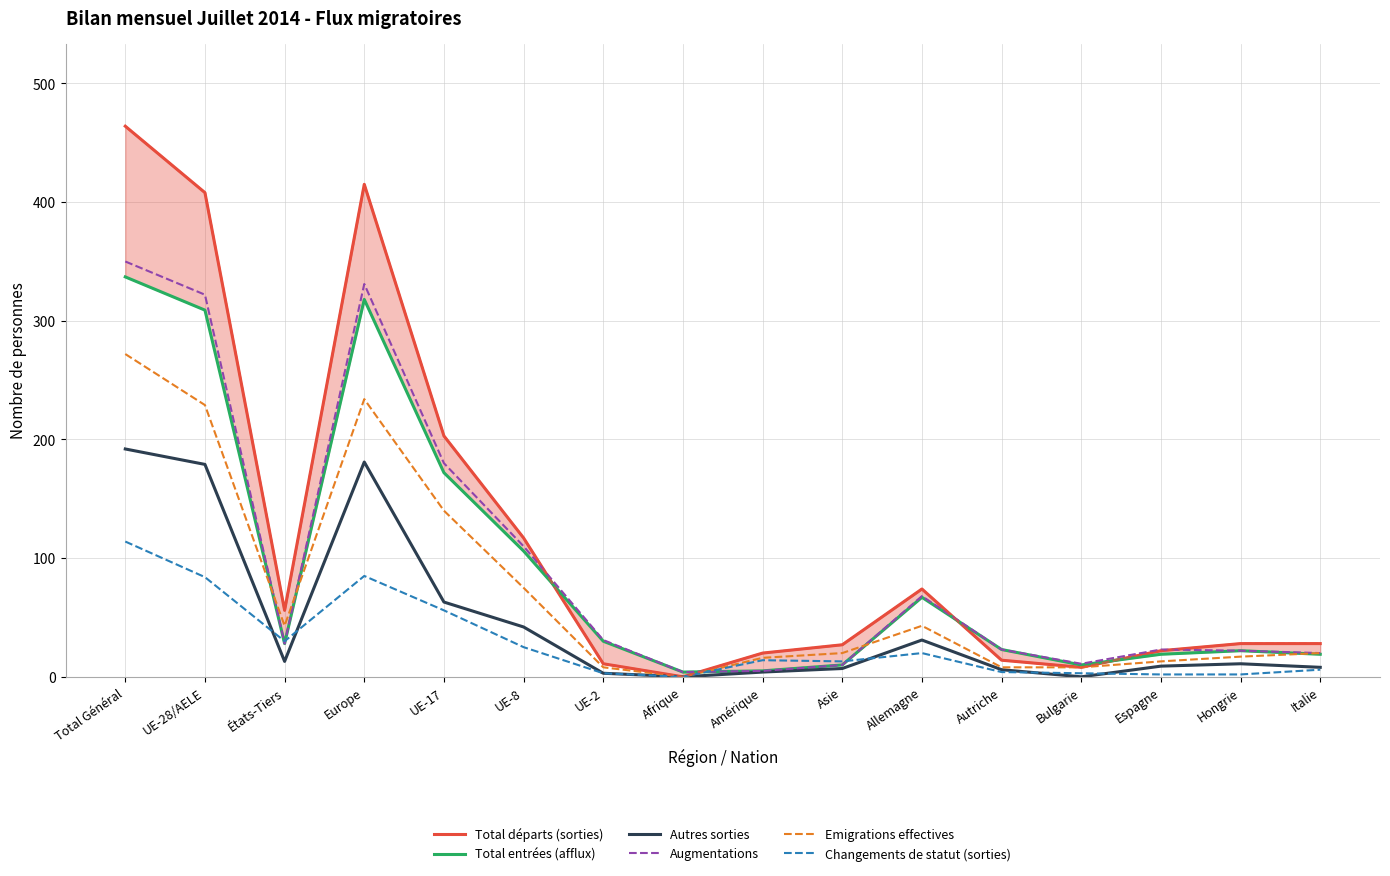

How many interior local peaks does the Total départs (sorties) series have?

2